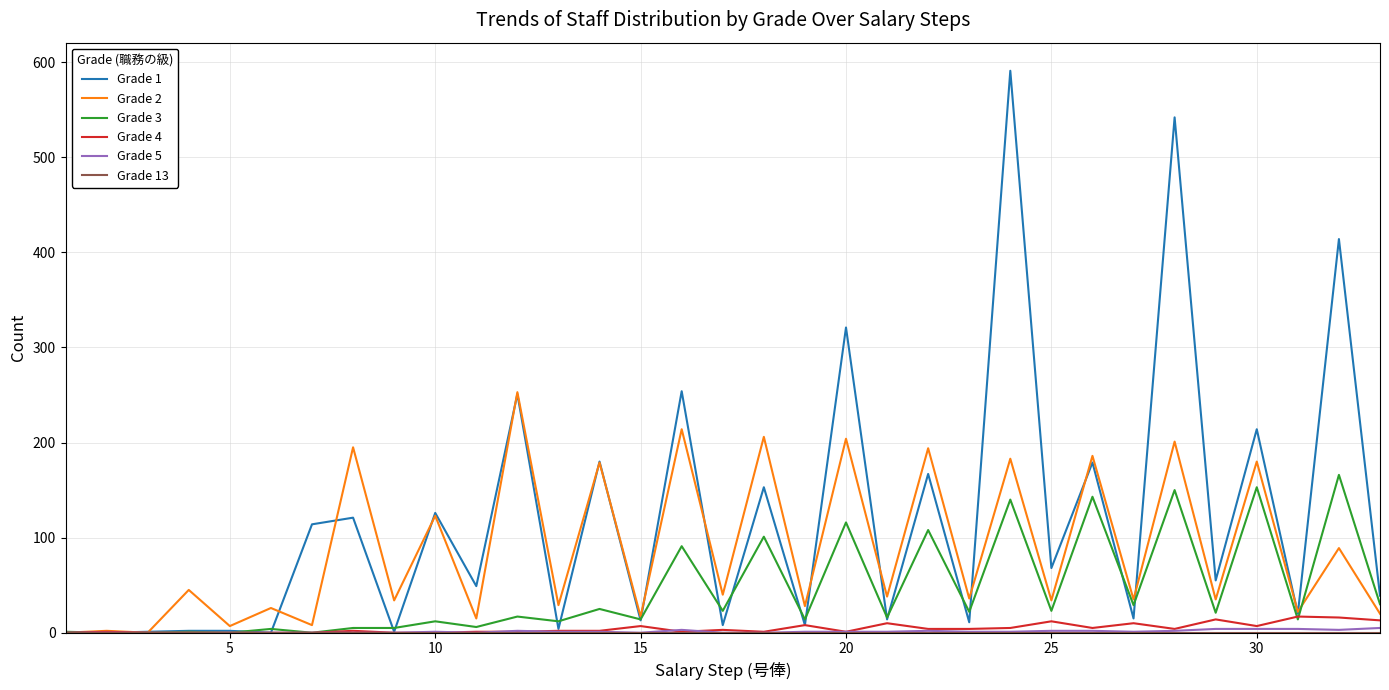

Which series has the largest total across all categories?

Grade 1